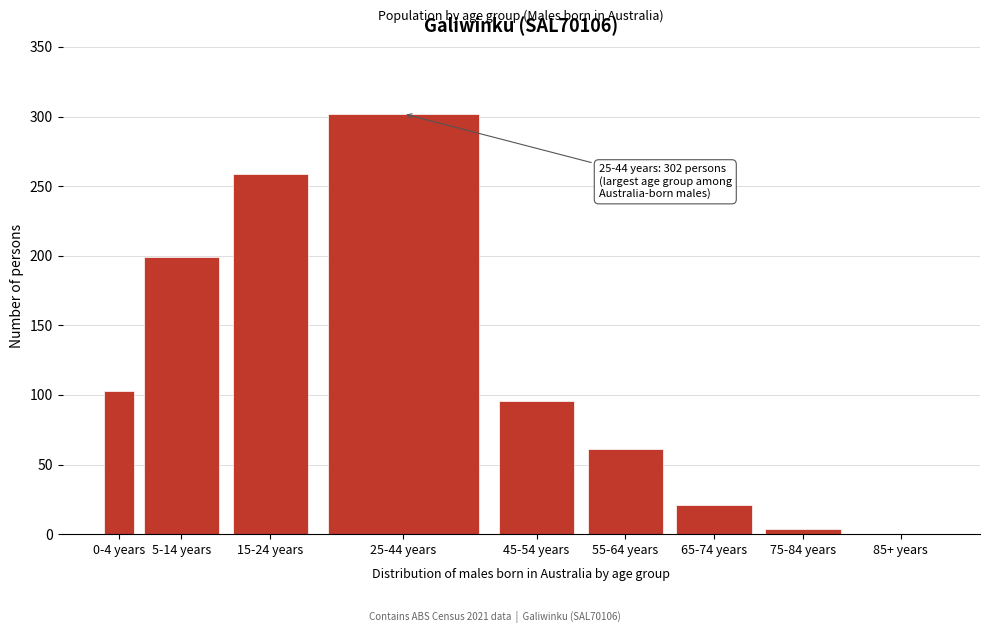

True or false: the data shows 165 at 15-24 years.

False